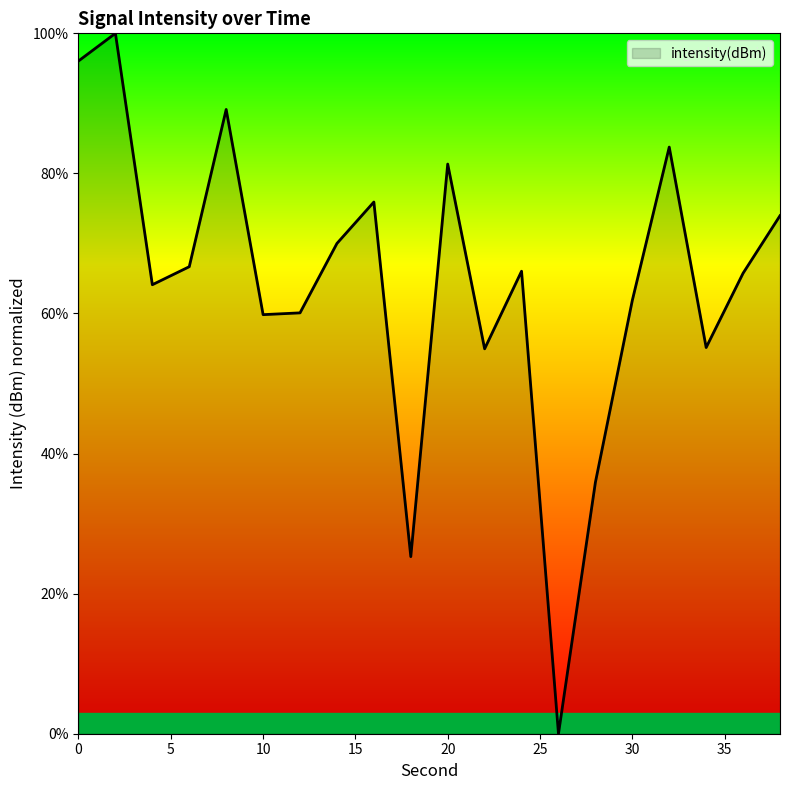

What is the maximum value shown in the chart?

100.0